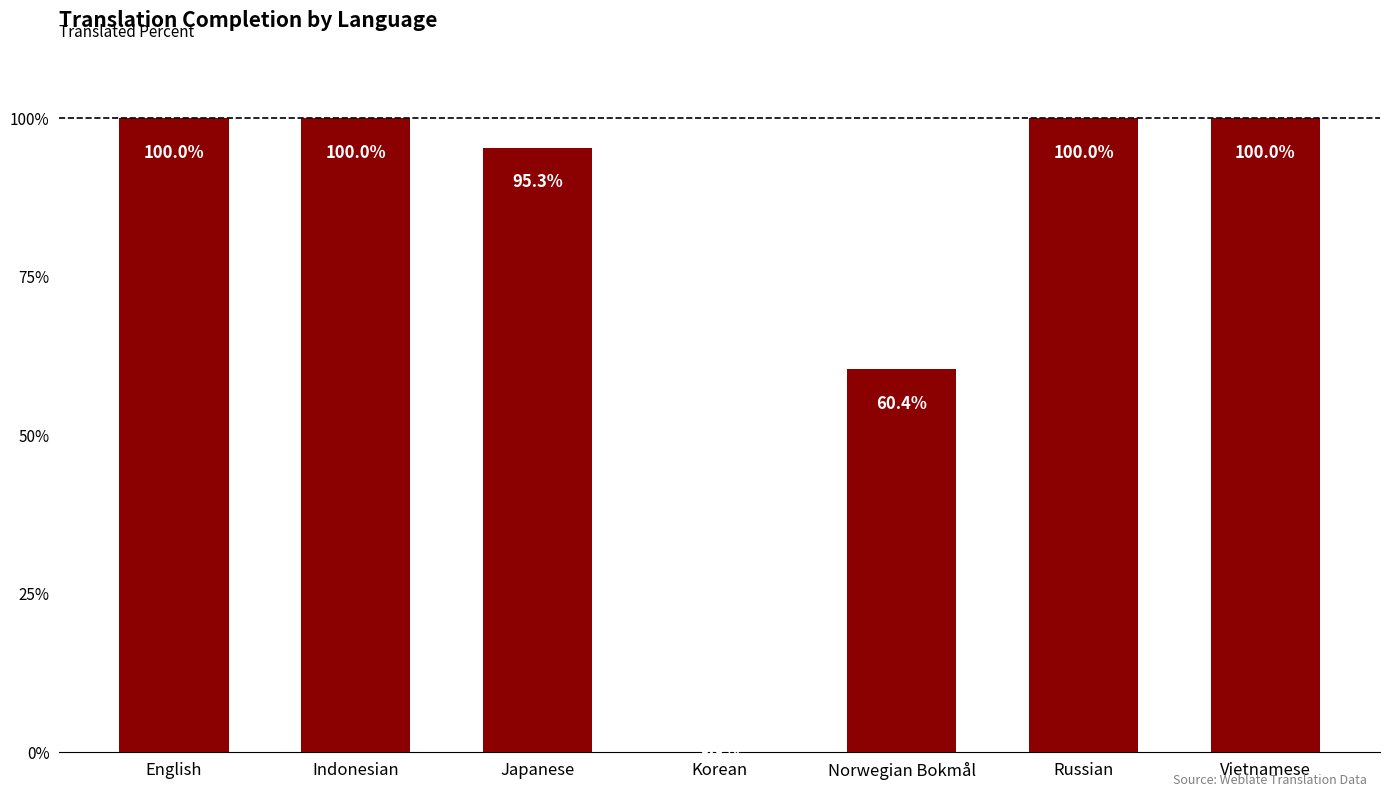

Reading left to right, extract all data points from this chart.

English=100.0	Indonesian=100.0	Japanese=95.3	Korean=0.0	Norwegian Bokmål=60.4	Russian=100.0	Vietnamese=100.0